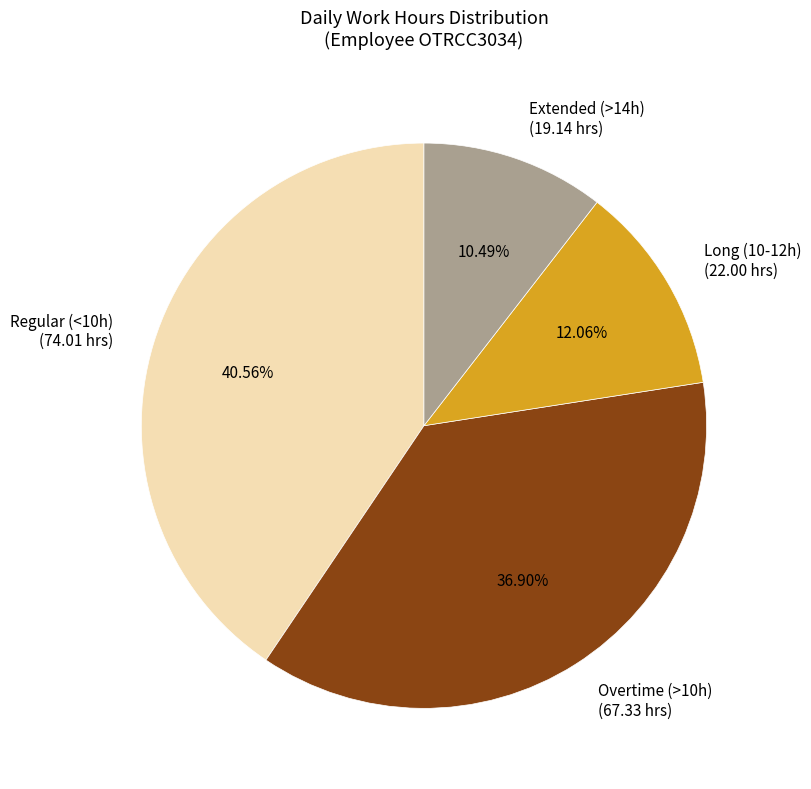

Does Regular (<10h) represent more than half of the total?

No